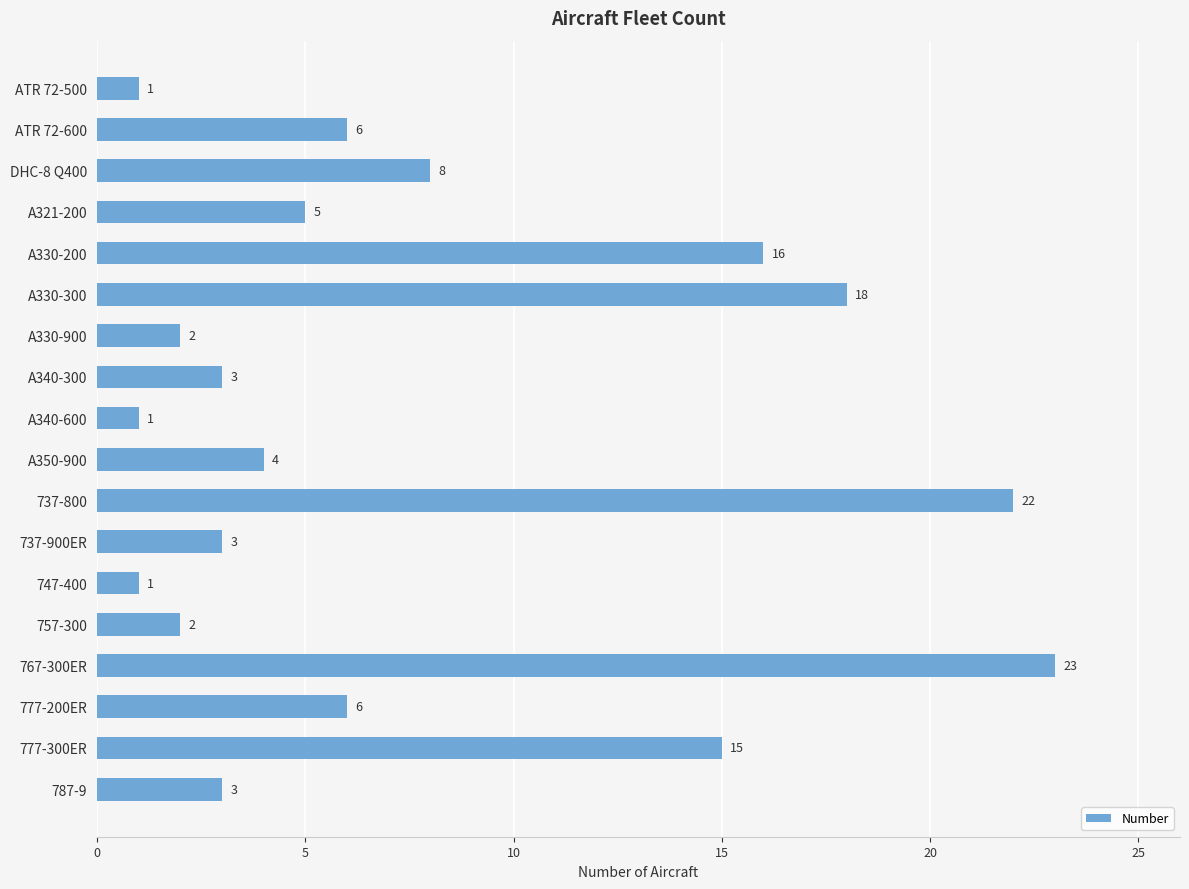

Reading top to bottom, list all the values displayed in this chart.

ATR 72-500=1	ATR 72-600=6	DHC-8 Q400=8	A321-200=5	A330-200=16	A330-300=18	A330-900=2	A340-300=3	A340-600=1	A350-900=4	737-800=22	737-900ER=3	747-400=1	757-300=2	767-300ER=23	777-200ER=6	777-300ER=15	787-9=3